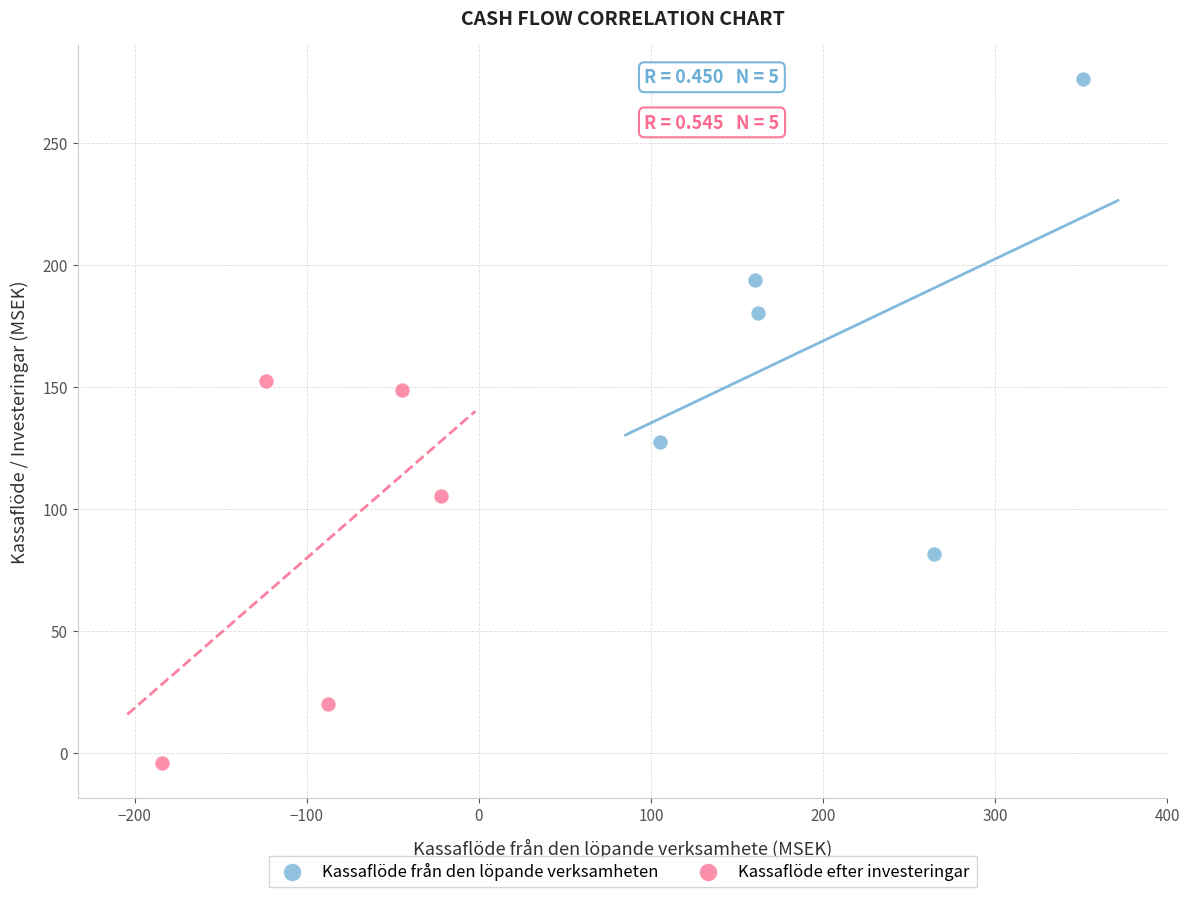

Which series reaches the maximum Y coordinate?

Kassaflöde från den löpande verksamheten